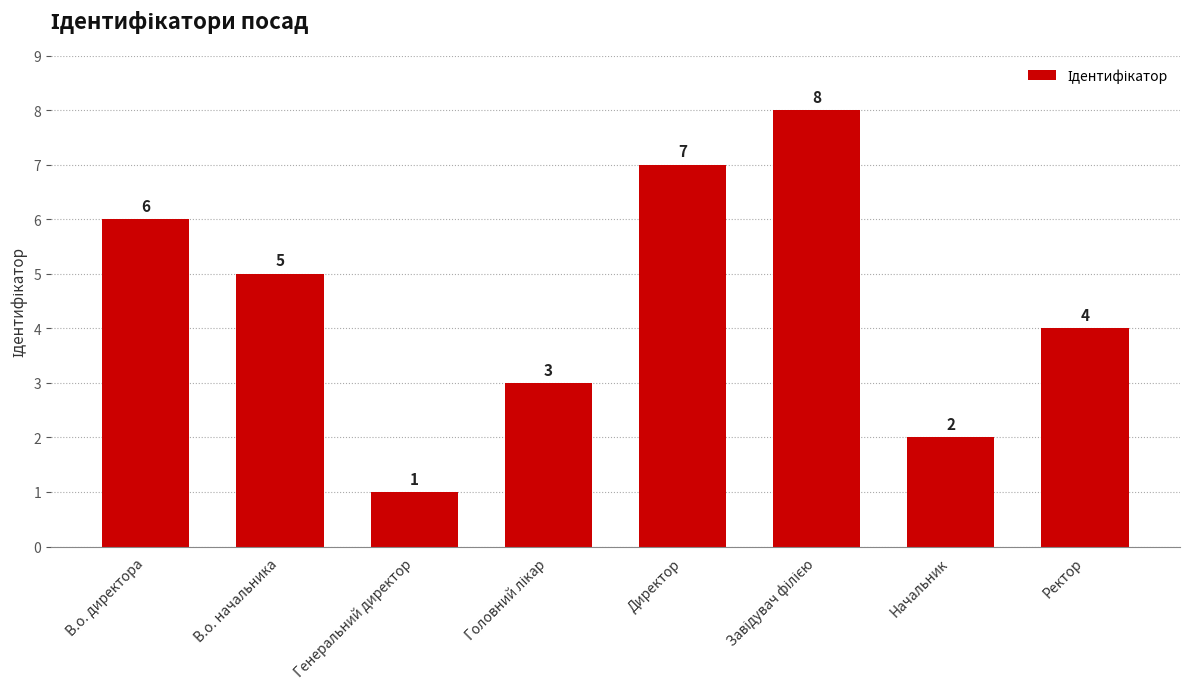

What is the ratio of the value at Генеральний директор to the value at Начальник?

0.5